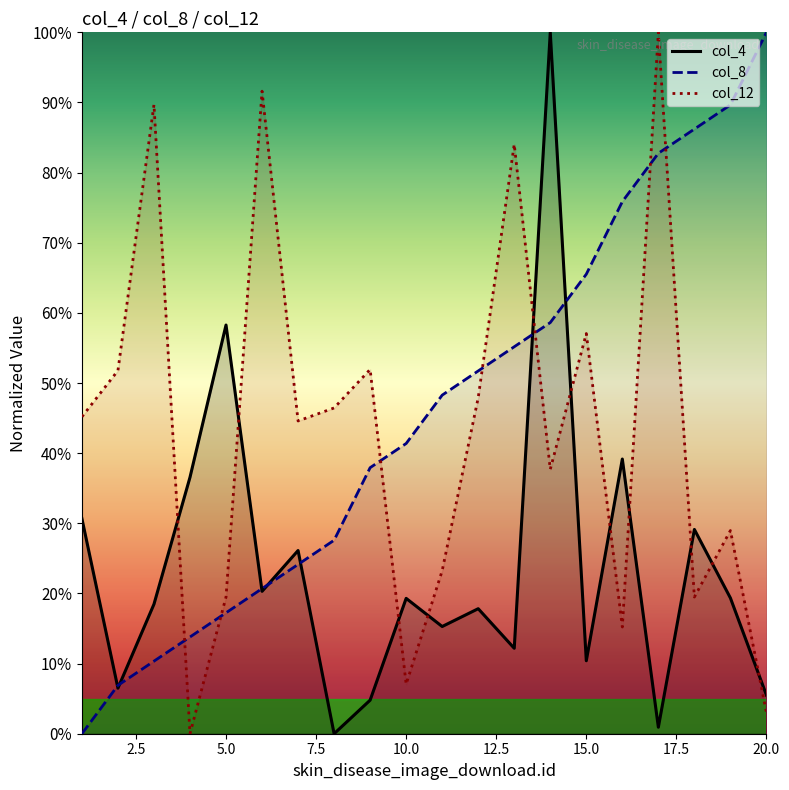

What is the total value across all series at 5.0?

95.0